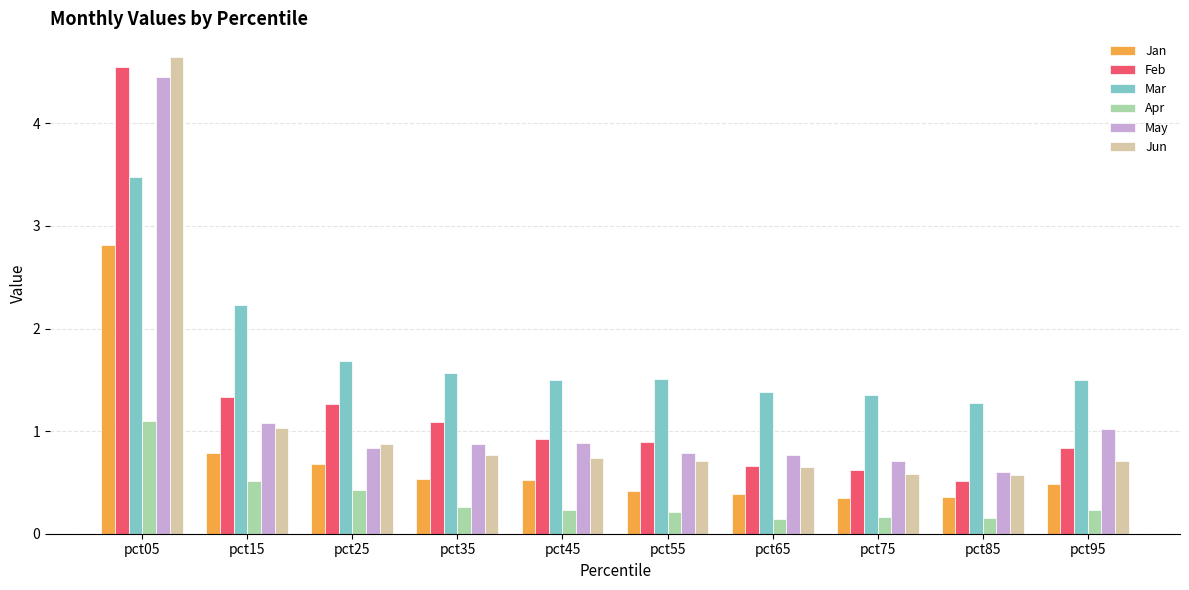

What is the average value of the Feb series?

1.3